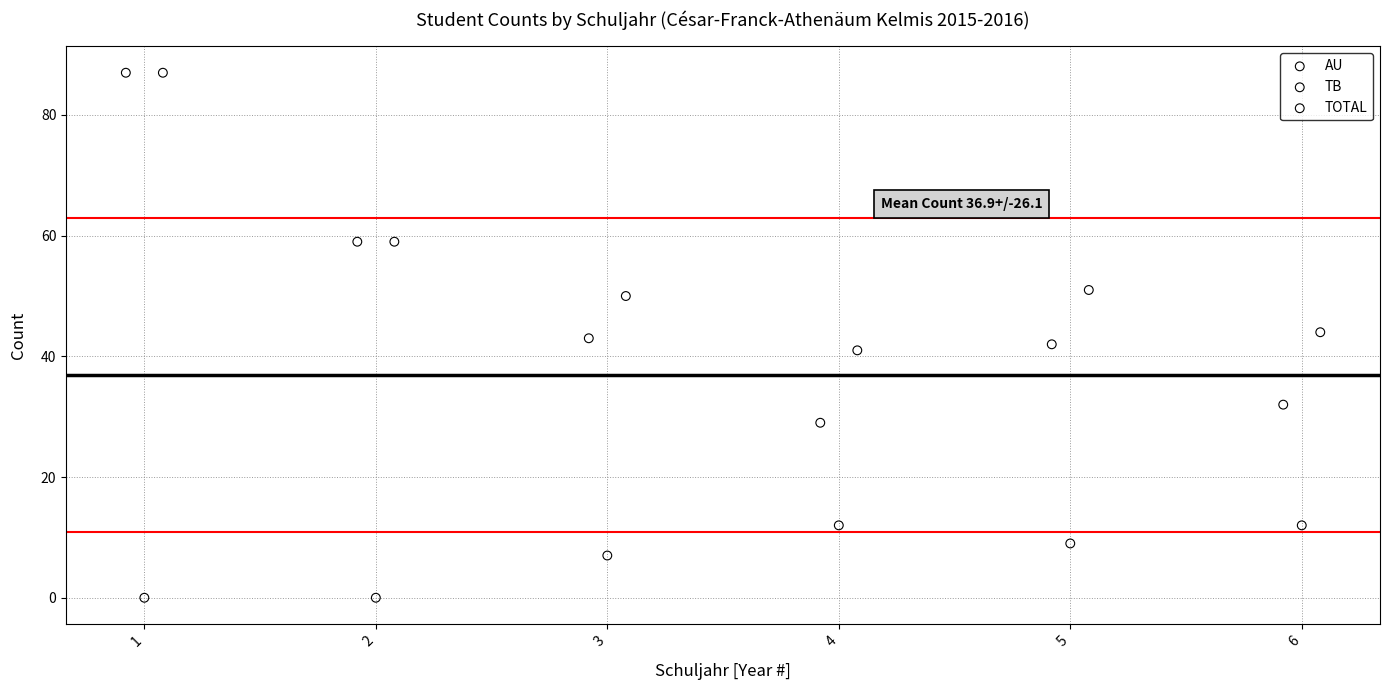

Which series has the widest spread of Y values?

AU